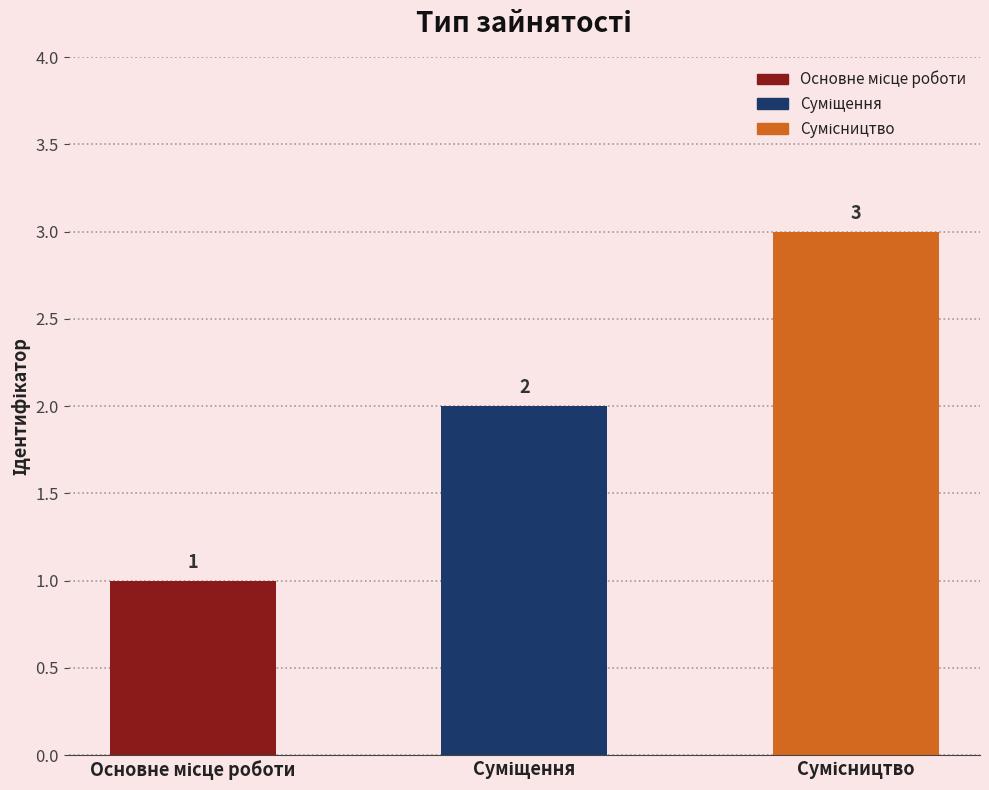

Count the values in the range 1 to 3.

3